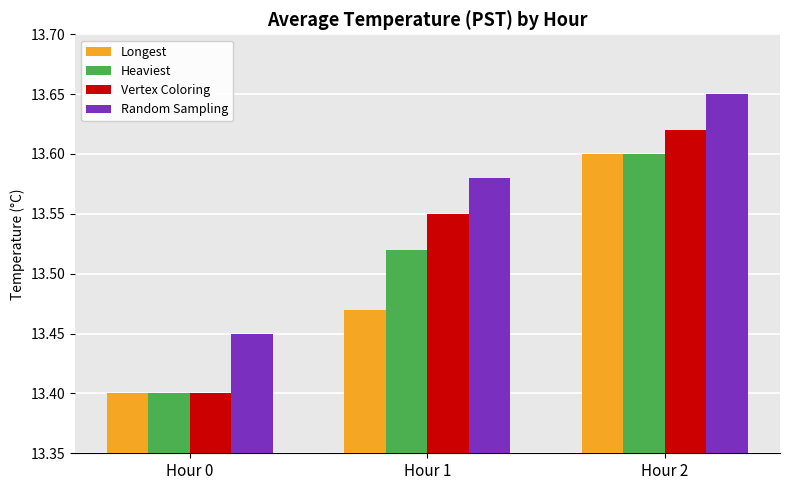

True or false: Random Sampling has a value of 6.2 at Hour 0.

False